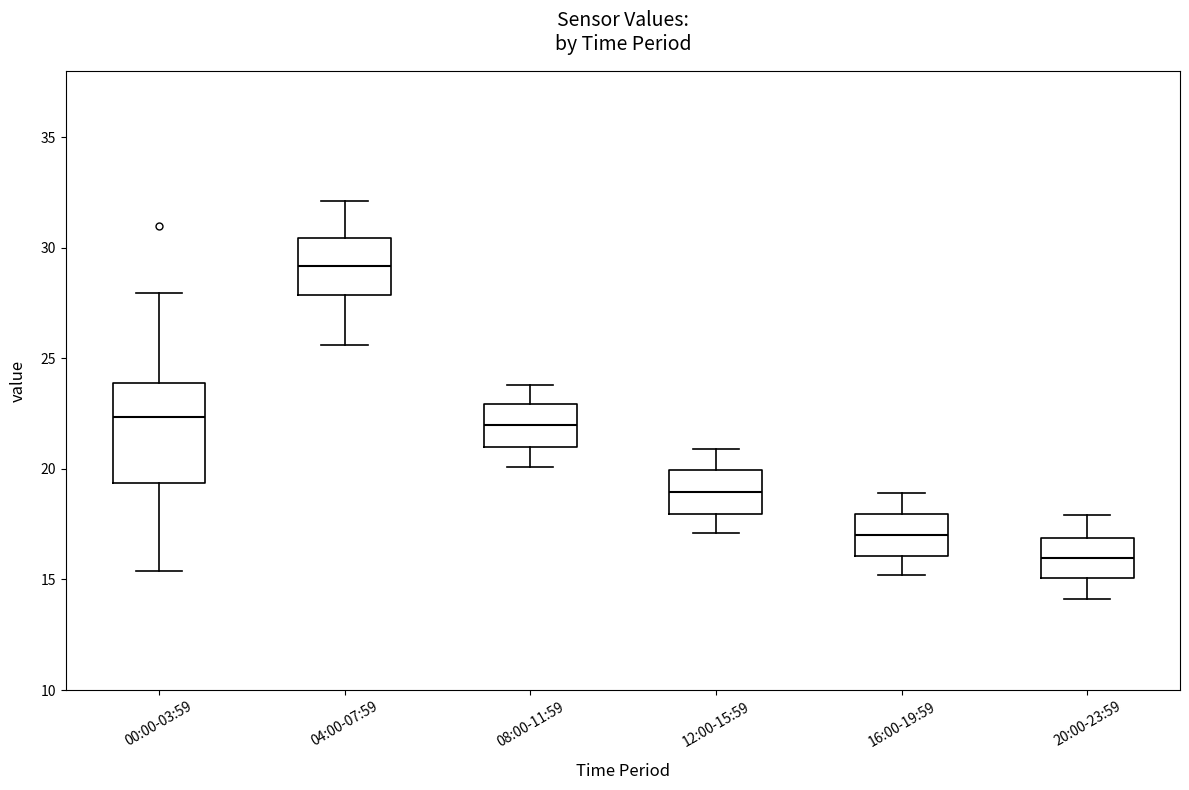

Where is the lower edge of the box for 16:00-19:59 on the y-axis? The values are not printed on the chart, so give them approximately, as read against the axis.

16.0